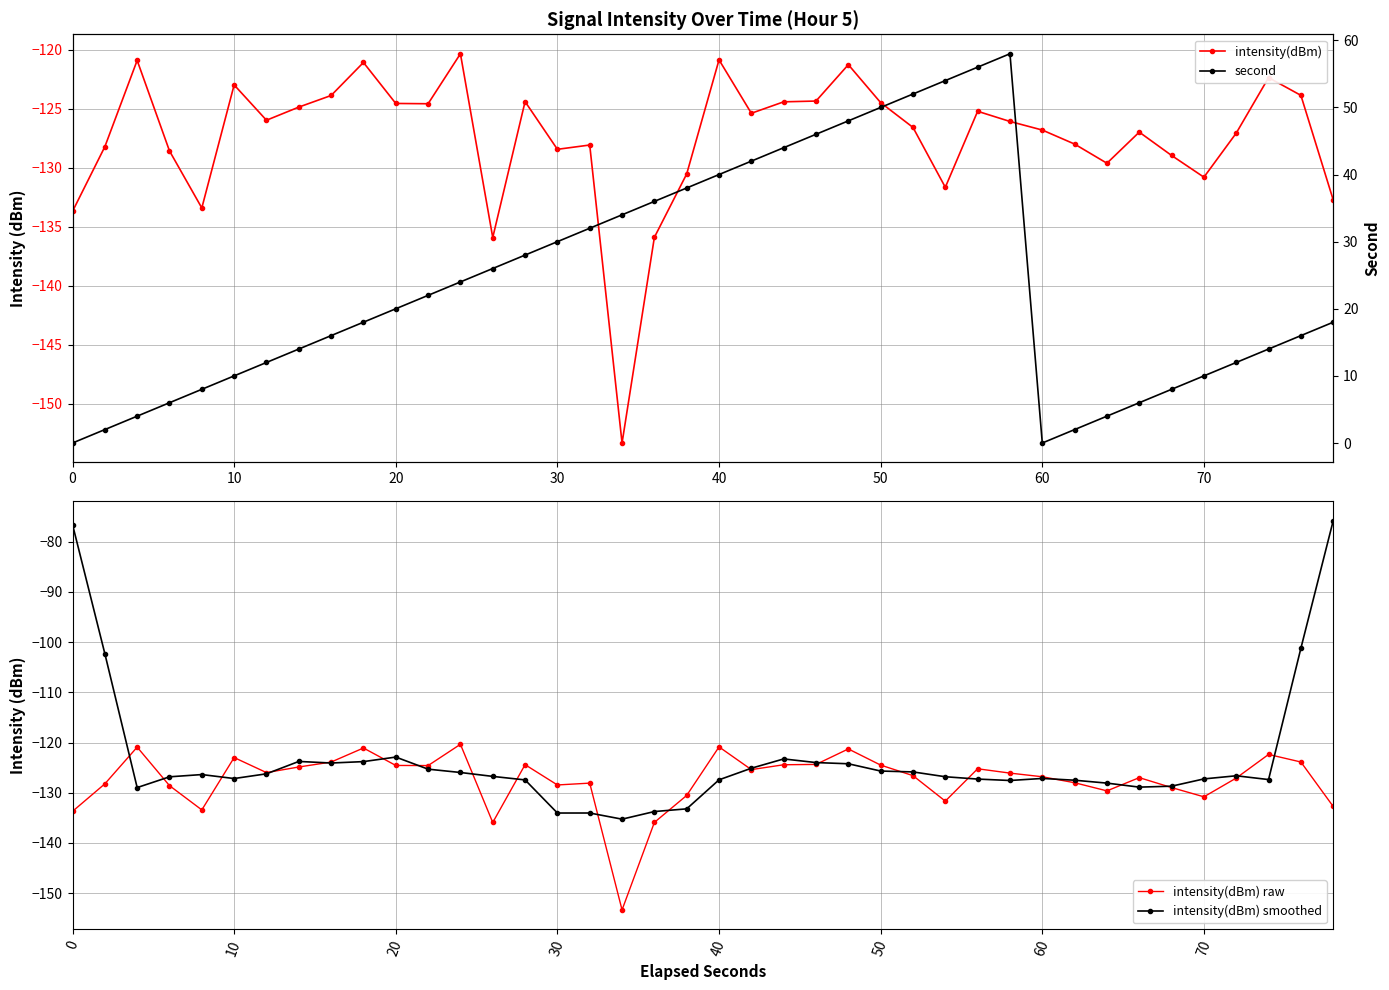

The second series shows 91.9 at 28. True or false?

False